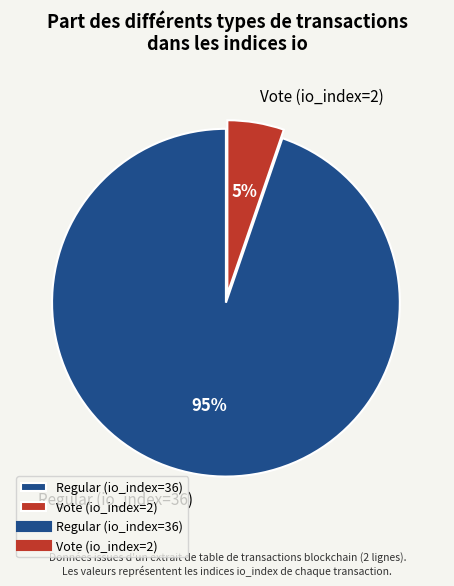

To the nearest percent, what is the average slice percentage?

50%